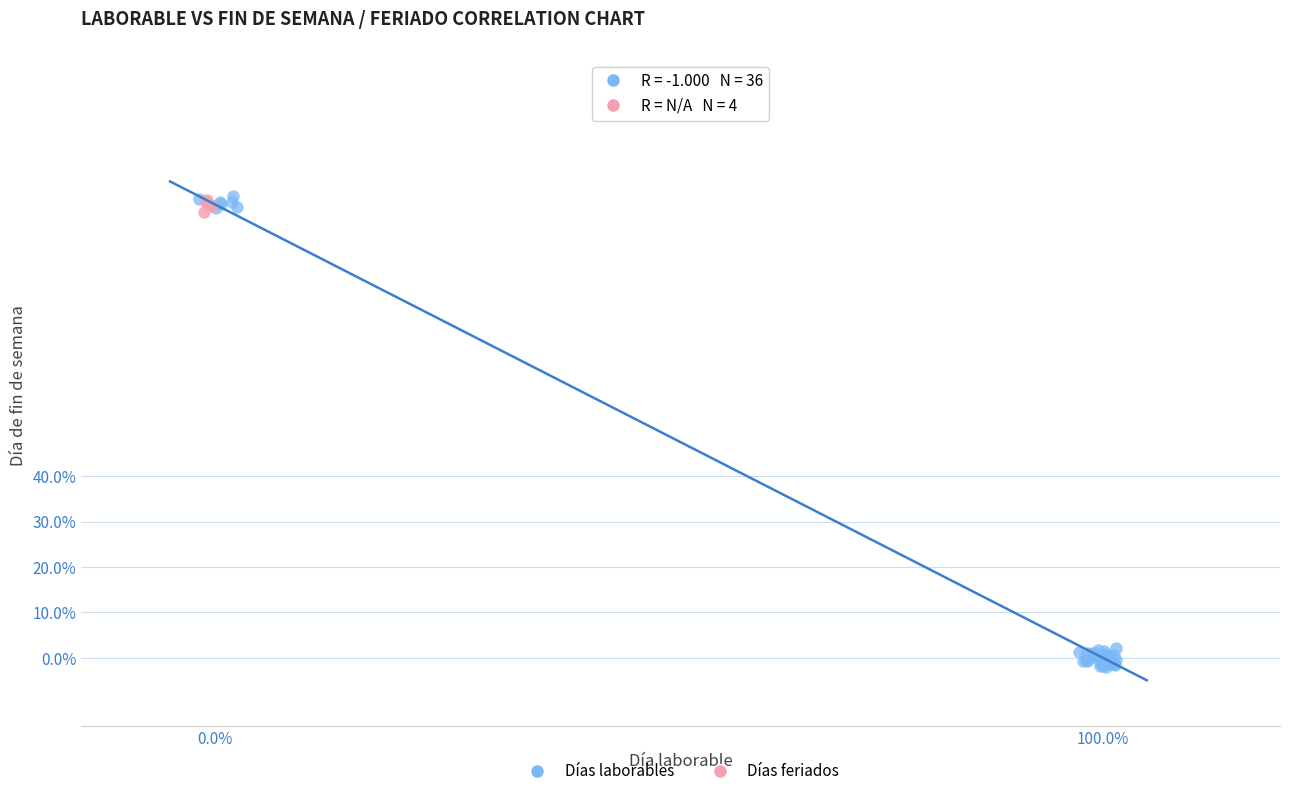

Which series contains the lowest Y value?

Días laborables